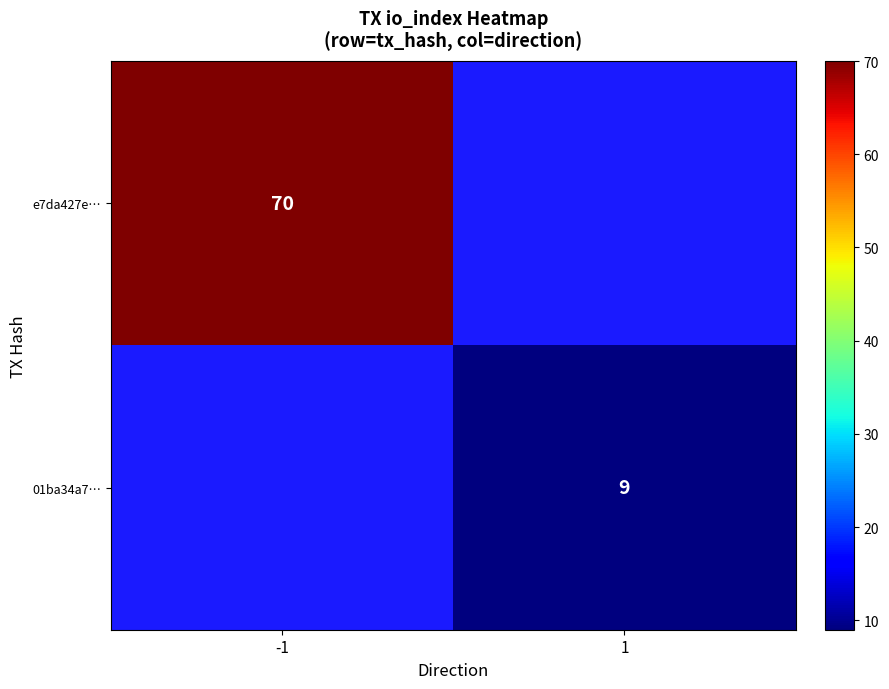

True or false: 01ba34a7… has a value of 9 at 1.

True